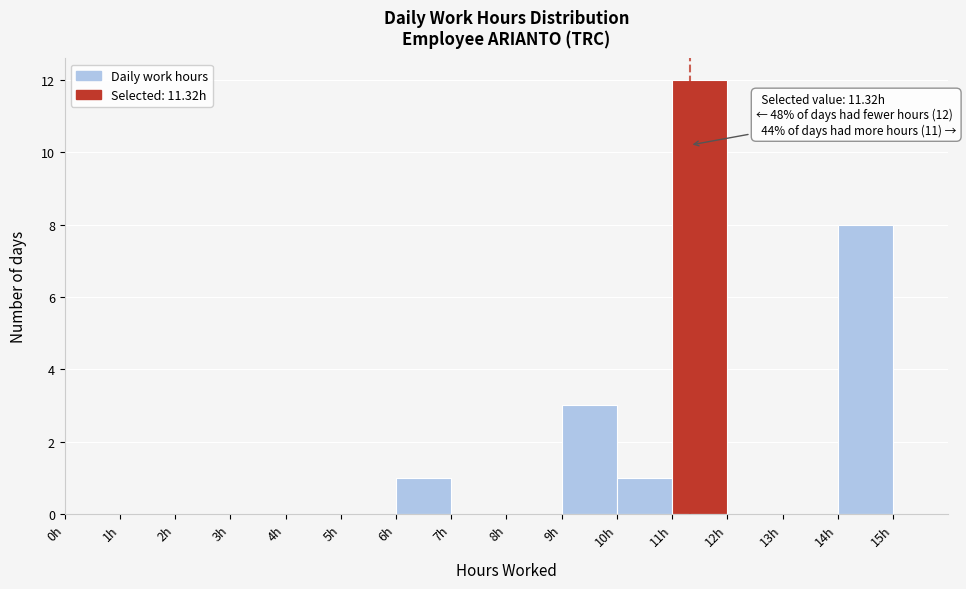

Over which range of the x-axis is the bar tallest?

11 to 12